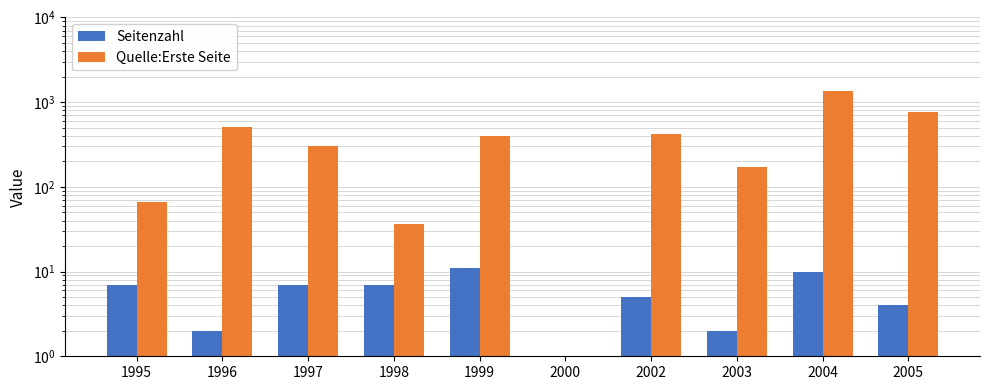

Reading left to right, transcribe all the data shown in this chart.

Seitenzahl: 1995=7	1996=2	1997=7	1998=7	1999=11	2000=1	2002=5	2003=2	2004=10	2005=4
Quelle:Erste Seite: 1995=67	1996=515	1997=303	1998=36	1999=403	2000=1	2002=422	2003=171	2004=1341	2005=768